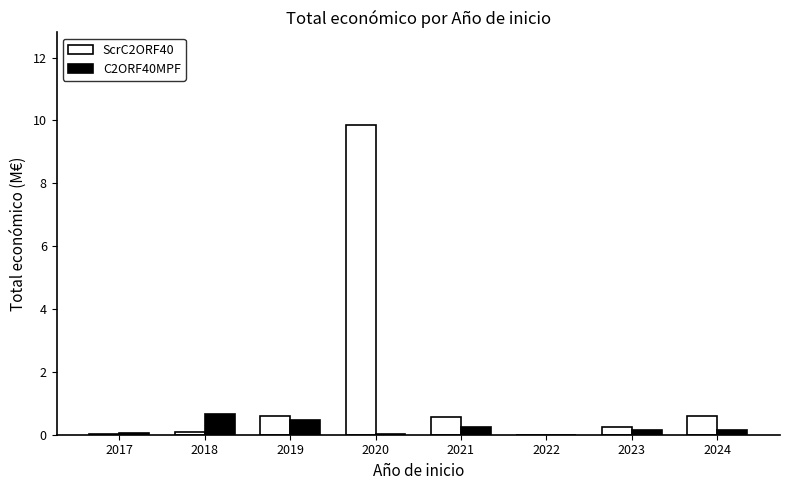

At which category is the sum across all series the highest?

2020